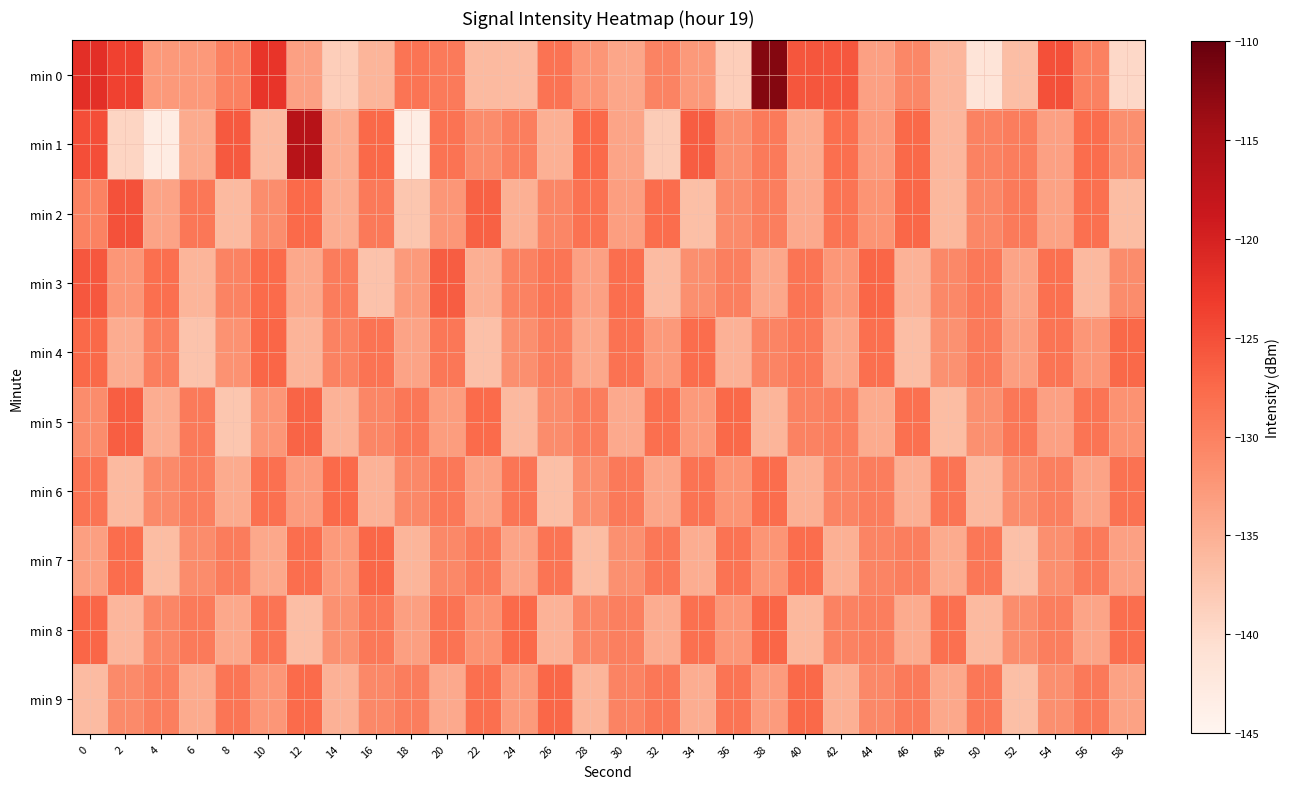

Reading left to right, list all the values displayed in this chart.

min 0: 0=-121.6	2=-123.7	4=-132.7	6=-132.7	8=-130.1	10=-122.4	12=-133.4	14=-138.5	16=-135.6	18=-128.7	20=-129.4	22=-136.2	24=-136.3	26=-128.5	28=-132.4	30=-134.1	32=-130.2	34=-132.6	36=-138.5	38=-112.1	40=-125.7	42=-125.7	44=-133.4	46=-130.8	48=-135.8	50=-141.5	52=-136.6	54=-125.1	56=-130.0	58=-139.7
min 1: 0=-124.9	2=-139.3	4=-143.2	6=-134.5	8=-125.9	10=-136.2	12=-116.5	14=-134.8	16=-127.4	18=-143.3	20=-128.5	22=-131.2	24=-129.8	26=-135.1	28=-127.6	30=-133.9	32=-138.2	34=-126.4	36=-131.7	38=-129.3	40=-134.6	42=-128.1	44=-132.9	46=-127.5	48=-135.8	50=-130.2	52=-129.6	54=-133.4	56=-127.8	58=-131.5
min 2: 0=-130.1	2=-125.3	4=-133.7	6=-128.9	8=-136.2	10=-131.4	12=-127.6	14=-134.8	16=-129.2	18=-137.5	20=-132.3	22=-126.7	24=-135.1	26=-130.6	28=-128.4	30=-133.2	32=-127.9	34=-136.7	36=-131.1	38=-129.8	40=-134.4	42=-128.6	44=-132.1	46=-127.3	48=-135.9	50=-130.7	52=-129.4	54=-133.6	56=-128.2	58=-136.4
min 3: 0=-125.8	2=-132.4	4=-128.1	6=-135.6	8=-130.3	10=-127.7	12=-134.2	14=-129.5	16=-137.1	18=-132.8	20=-126.4	22=-134.9	24=-130.1	26=-128.8	28=-133.5	30=-128.0	32=-136.3	34=-131.6	36=-129.9	38=-134.1	40=-128.7	42=-132.5	44=-127.2	46=-135.4	48=-130.8	50=-129.1	52=-133.8	54=-128.3	56=-136.1	58=-131.3
min 4: 0=-127.4	2=-134.7	4=-129.8	6=-137.3	8=-132.0	10=-127.1	12=-135.5	14=-130.2	16=-128.5	18=-133.7	20=-128.9	22=-136.8	24=-131.5	26=-129.7	28=-134.3	30=-128.4	32=-132.6	34=-127.8	36=-135.2	38=-130.5	40=-129.2	42=-134.0	44=-128.1	46=-136.6	48=-131.8	50=-129.4	52=-133.2	54=-128.6	56=-132.3	58=-127.5
min 5: 0=-131.2	2=-126.5	4=-134.8	6=-129.3	8=-137.6	10=-132.4	12=-127.0	14=-135.3	16=-130.6	18=-128.9	20=-133.1	22=-127.7	24=-136.0	26=-131.3	28=-129.6	30=-134.4	32=-128.1	34=-132.8	36=-127.4	38=-135.7	40=-130.1	42=-129.8	44=-134.6	46=-128.3	48=-136.5	50=-131.7	52=-129.0	54=-133.4	56=-128.7	58=-131.9
min 6: 0=-128.6	2=-136.2	4=-131.0	6=-129.7	8=-134.5	10=-128.2	12=-132.9	14=-127.6	16=-135.4	18=-130.8	20=-129.1	22=-133.6	24=-128.8	26=-136.7	28=-131.5	30=-129.2	32=-134.0	34=-128.5	36=-132.2	38=-127.9	40=-135.1	42=-130.4	44=-129.6	46=-134.9	48=-128.7	50=-136.1	52=-131.3	54=-129.9	56=-133.7	58=-128.4
min 7: 0=-133.3	2=-127.9	4=-136.5	6=-131.2	8=-129.5	10=-134.3	12=-128.0	14=-132.7	16=-127.3	18=-135.6	20=-130.9	22=-129.2	24=-133.9	26=-128.6	28=-136.4	30=-131.7	32=-129.0	34=-134.8	36=-128.5	38=-132.2	40=-127.8	42=-135.1	44=-130.5	46=-129.7	48=-134.6	50=-128.9	52=-136.8	54=-131.6	56=-129.3	58=-133.5
min 8: 0=-127.2	2=-135.8	4=-130.6	6=-129.4	8=-134.2	10=-128.7	12=-136.6	14=-131.8	16=-129.1	18=-133.3	20=-128.5	22=-132.0	24=-127.6	26=-135.3	28=-130.7	30=-129.9	32=-134.7	34=-128.2	36=-132.5	38=-127.1	40=-135.9	42=-130.2	44=-129.8	46=-134.6	48=-128.3	50=-136.2	52=-131.4	54=-129.7	56=-133.9	58=-128.0
min 9: 0=-136.3	2=-131.0	4=-129.8	6=-134.5	8=-128.8	10=-132.4	12=-127.7	14=-135.2	16=-130.9	18=-129.6	20=-134.4	22=-128.1	24=-132.7	26=-127.3	28=-135.6	30=-130.3	32=-129.0	34=-134.8	36=-128.6	38=-132.9	40=-127.5	42=-135.1	44=-130.8	46=-129.4	48=-134.2	50=-128.9	52=-136.7	54=-131.5	56=-129.2	58=-133.6